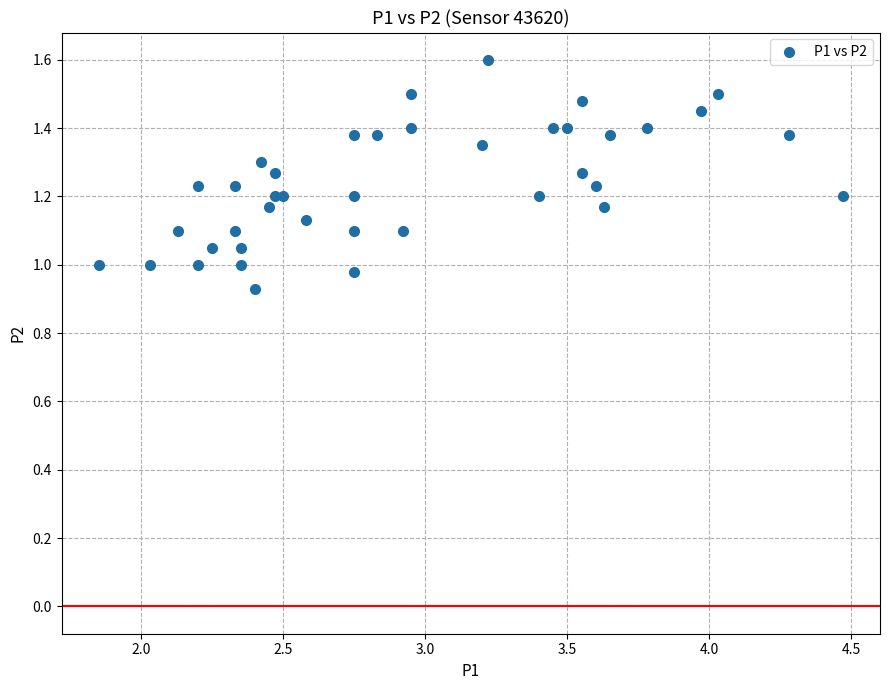

What is the range of Y values (max minus min)?

0.7